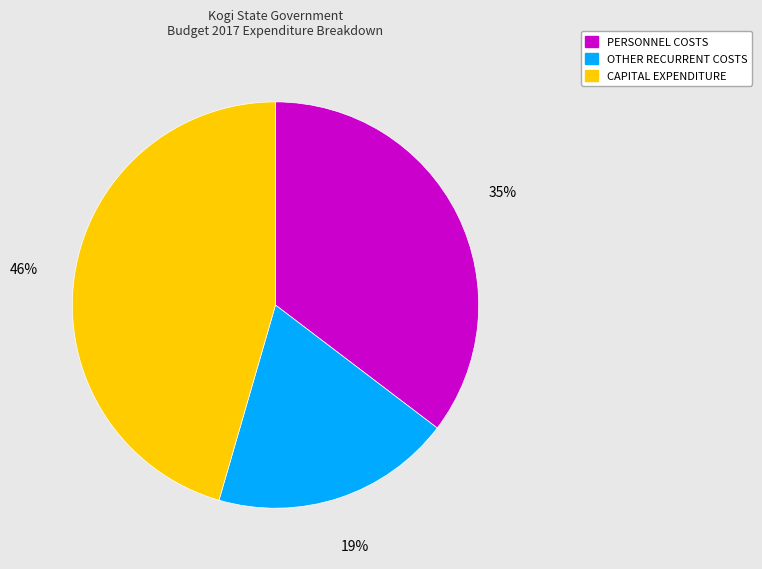

To the nearest percent, what portion does CAPITAL EXPENDITURE represent?

46%